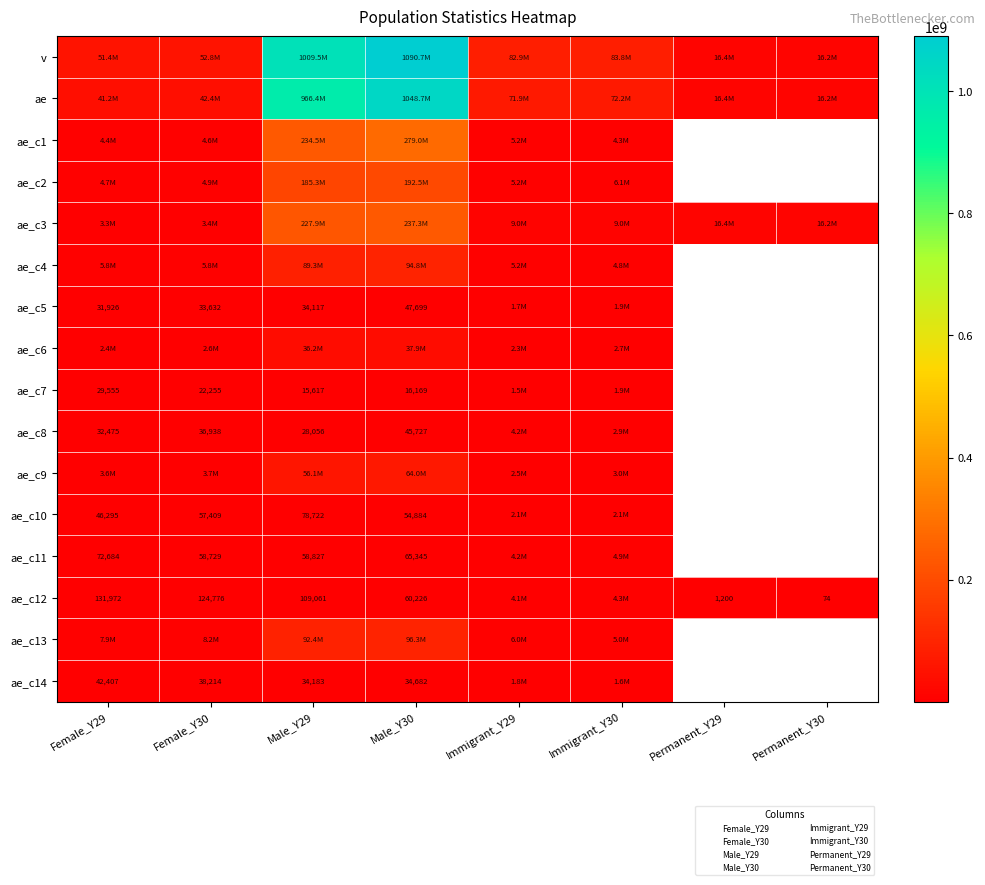

Which series has the widest spread of values?

v